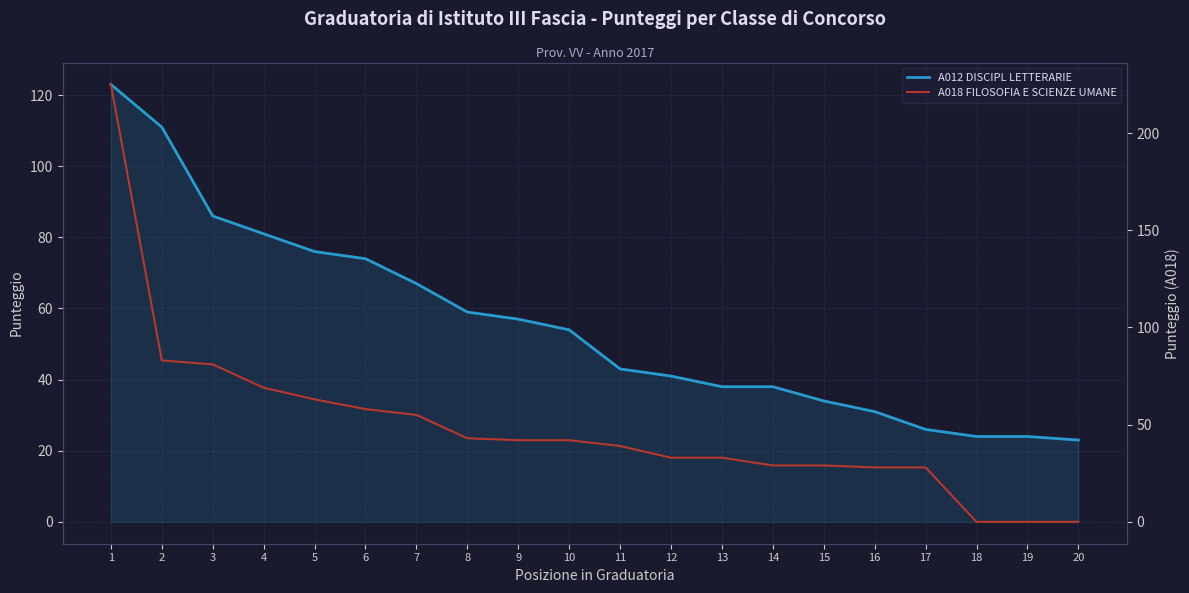

Which series changed the most between 6 and 17?

A012 DISCIPL LETTERARIE